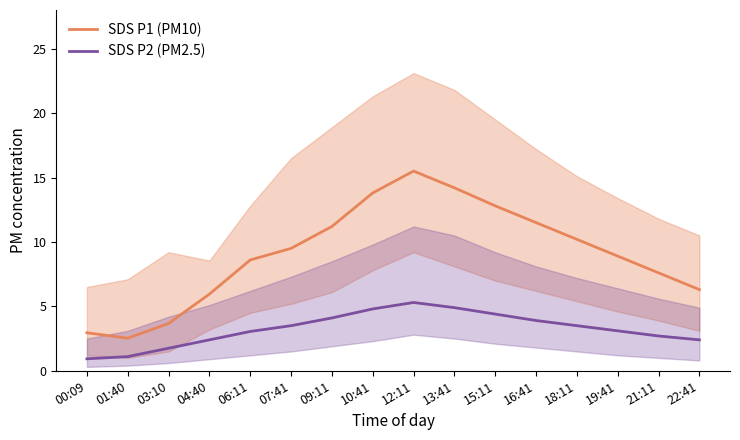

True or false: SDS P1 (PM10) and SDS P2 (PM2.5) intersect in this chart.

False